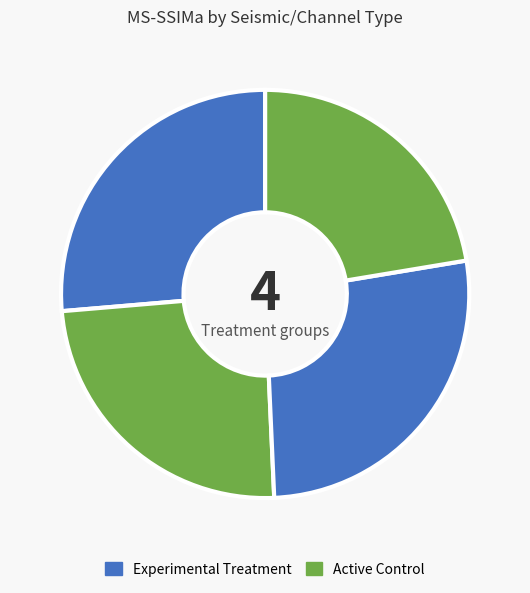

Count the number of slices in the pie.

4